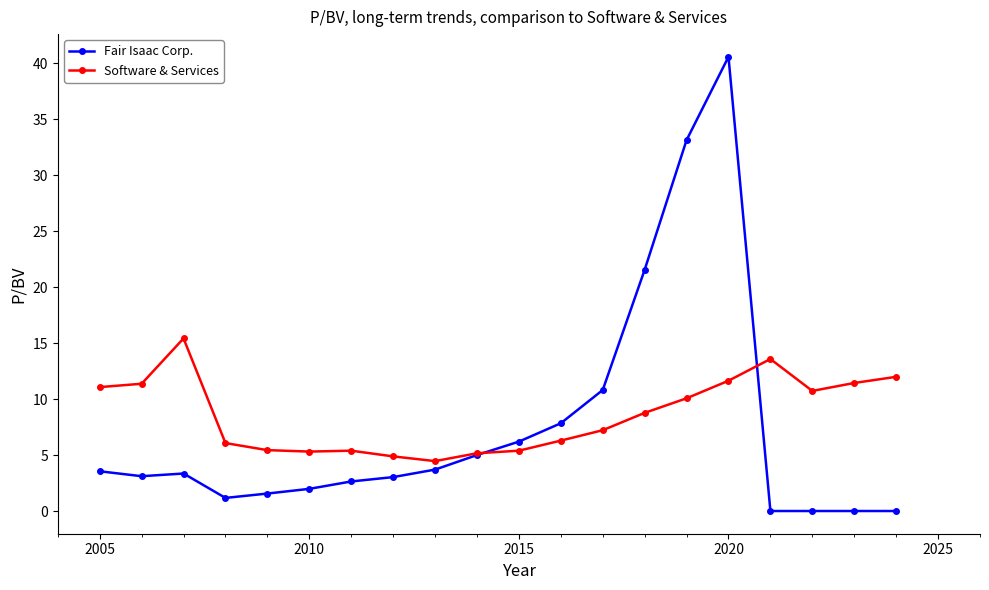

What is the value of the Fair Isaac Corp. point at the 8th from the left?

3.0